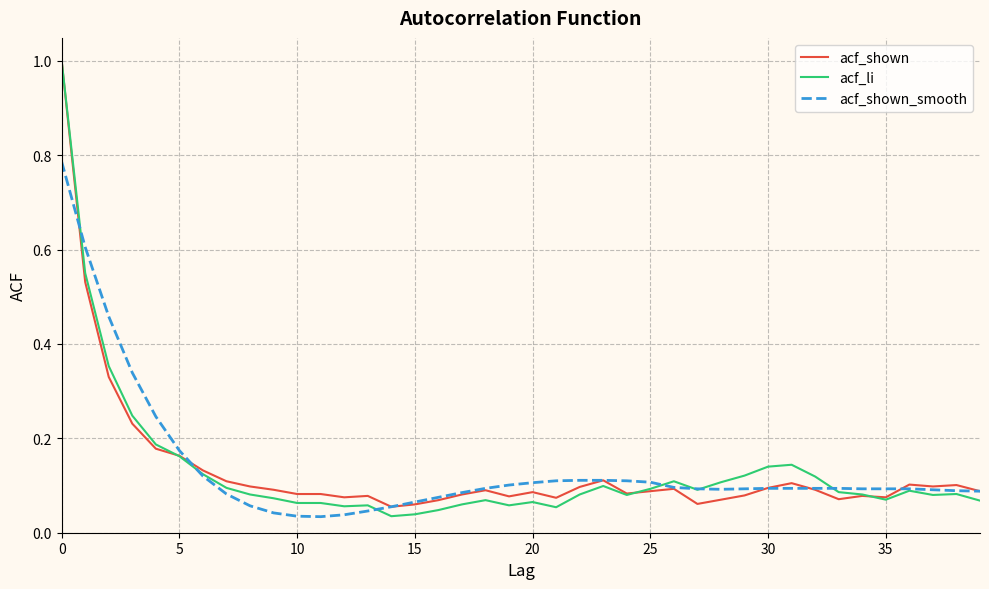

What is the highest value of the acf_li series?

1.0